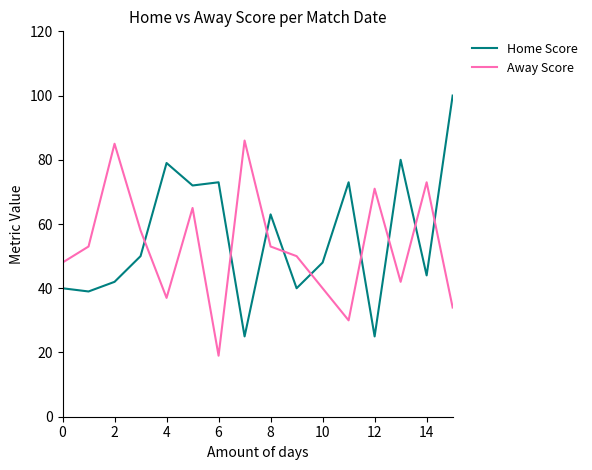

What is the difference between the maximum and minimum values in the Away Score series?

67